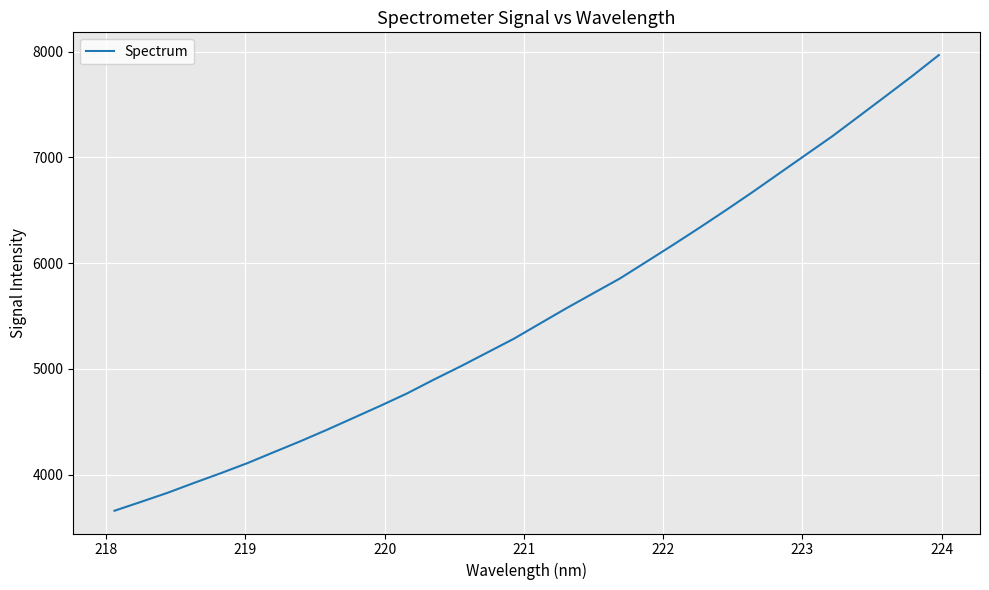

True or false: the data has more than 2 interior local peaks.

False